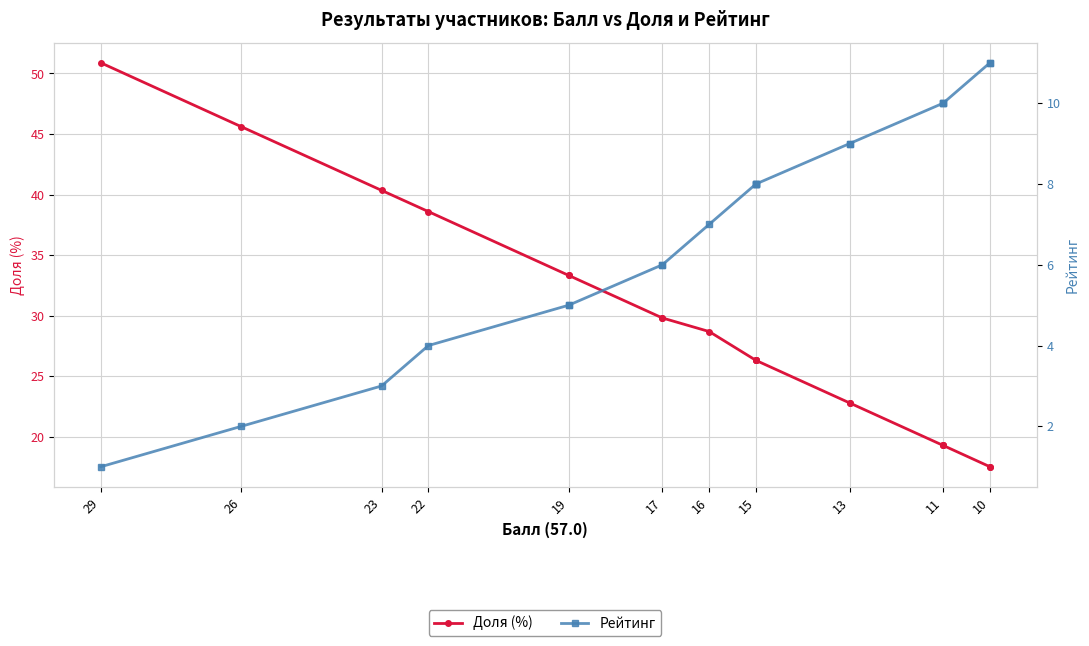

True or false: Доля (%) and Рейтинг cross at least once.

False